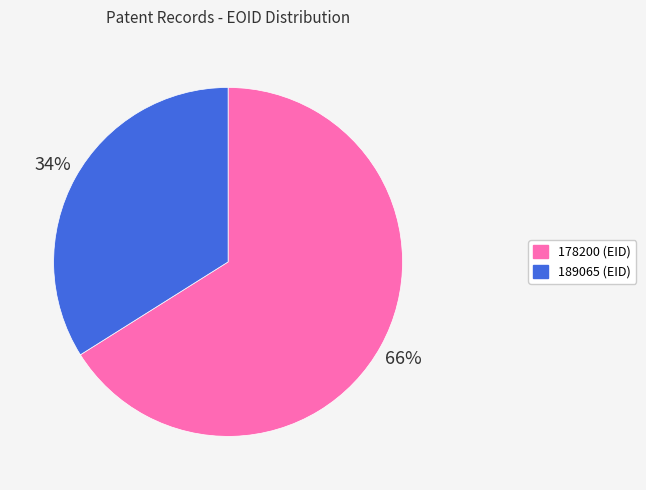

What percentage is the 189065 slice, to the nearest percent?

34%